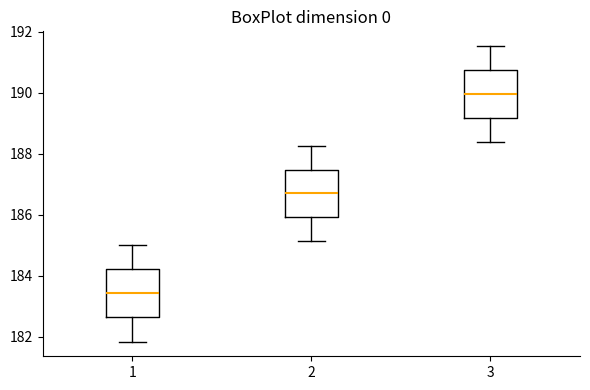

Reading left to right, read every box against the y-axis: the position of its median line, the range the box covers, and the ends of its whiskers. The values are not printed on the chart, so give them approximately, as read against the axis.

1: median 183.4, box 182.6 to 184.2, whiskers 181.8 to 185.0
2: median 186.6, box 186.0 to 187.4, whiskers 185.2 to 188.2
3: median 190.0, box 189.2 to 190.8, whiskers 188.4 to 191.6